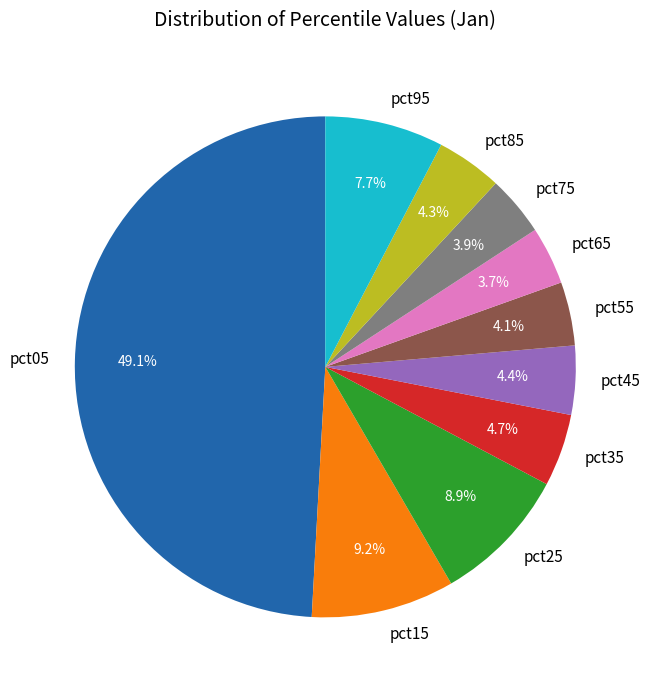

How many slices are in this pie chart?

10